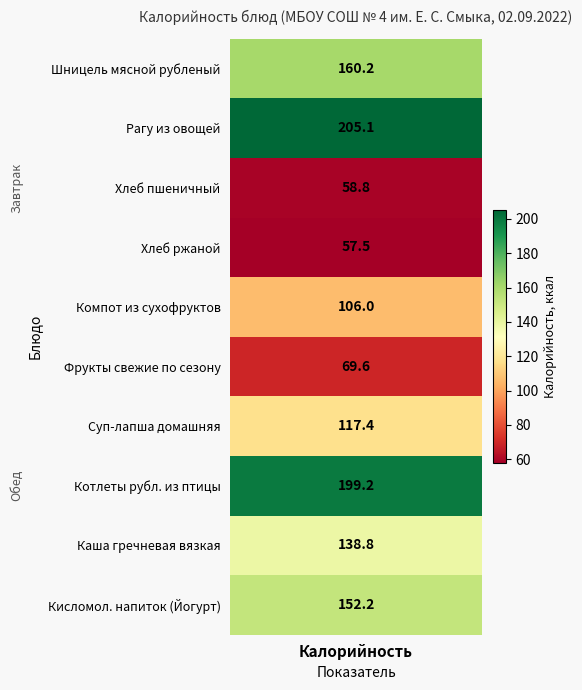

What is the difference between the highest and lowest values at 7?

199.2